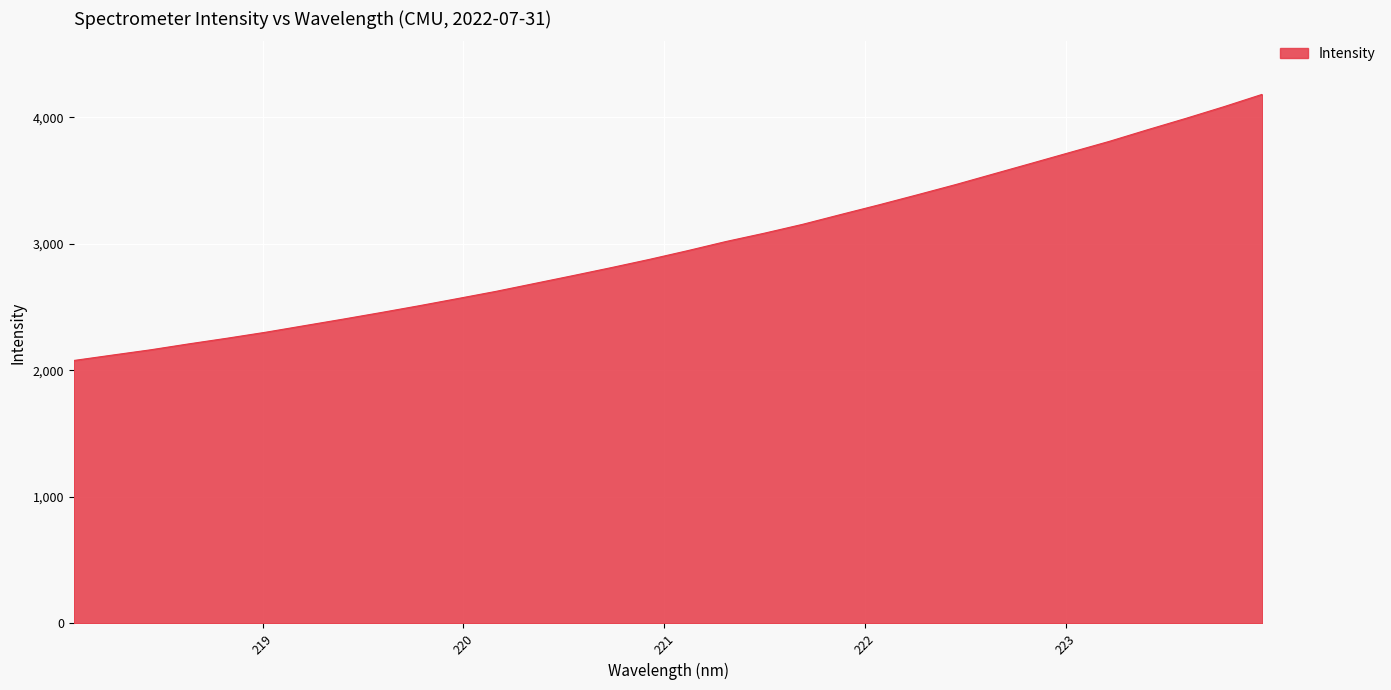

What is the maximum value shown in the chart?

4183.1